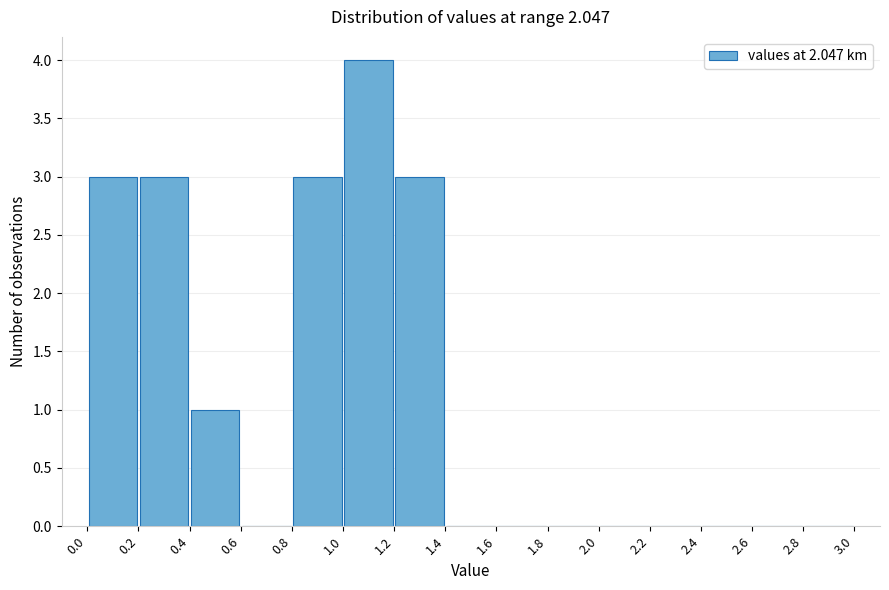

Reading left to right, transcribe this chart: for each bar, give the range it covers on the x-axis and its height. The values are not printed on the chart, so give them approximately, as read against the axis.

0.0 to 0.2: 3
0.2 to 0.4: 3
0.4 to 0.6: 1
0.6 to 0.8: 0
0.8 to 1.0: 3
1.0 to 1.2: 4
1.2 to 1.4: 3
1.4 to 1.6: 0
1.6 to 1.8: 0
1.8 to 2.0: 0
2.0 to 2.2: 0
2.2 to 2.4: 0
2.4 to 2.6: 0
2.6 to 2.8: 0
2.8 to 3.0: 0